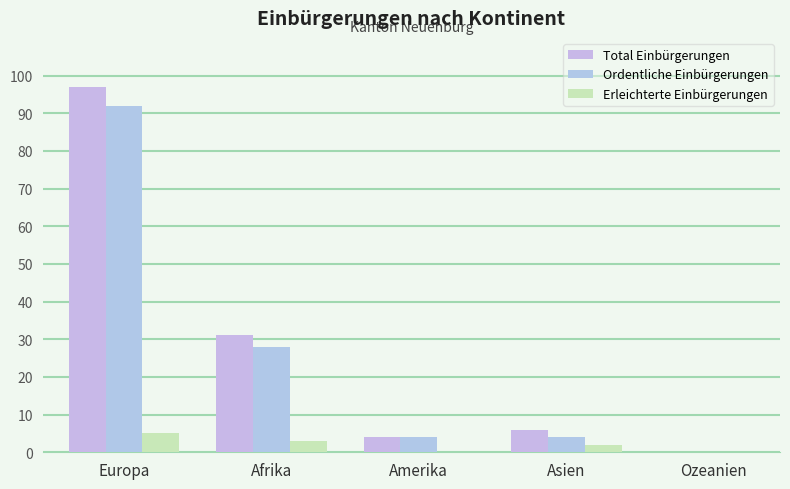

Does the chart contain stacked bars?

No